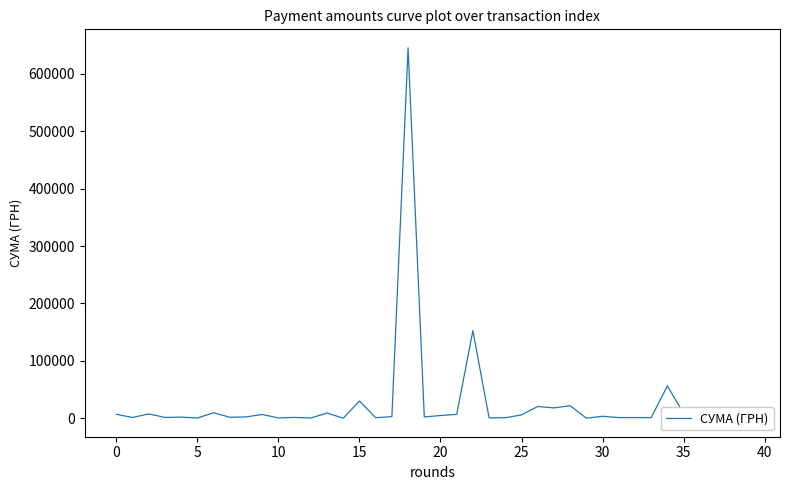

What is the difference between the maximum and minimum values?

644974.5